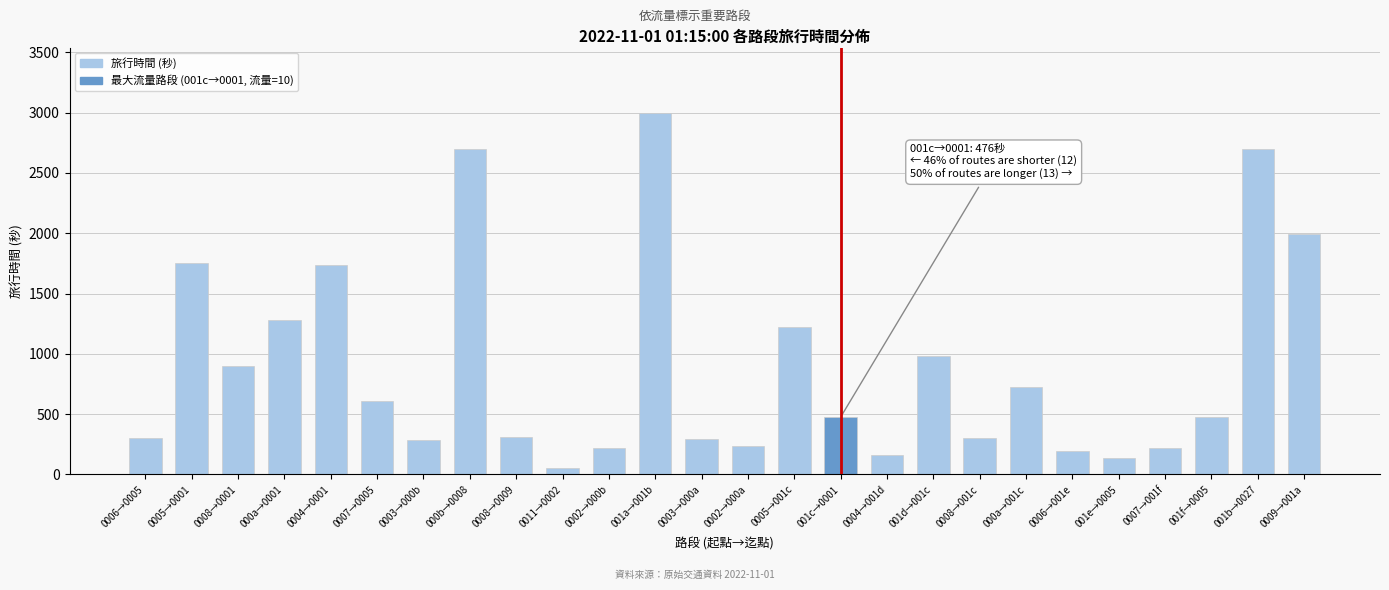

What is the difference between the values at 001f→0005 and 0008→001c?

180